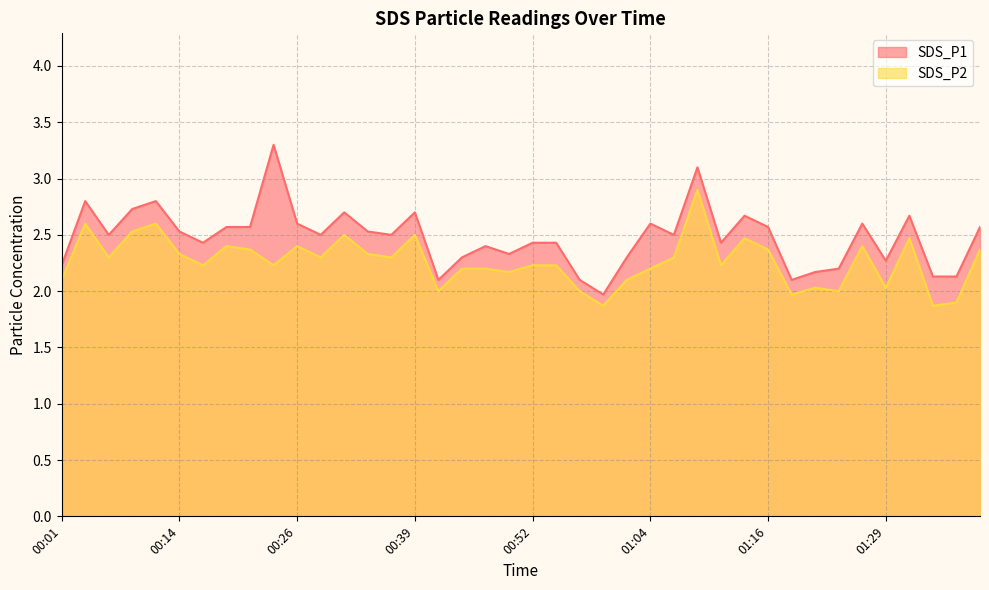

List the series in order of their overall mean, lowest first.

SDS_P2, SDS_P1